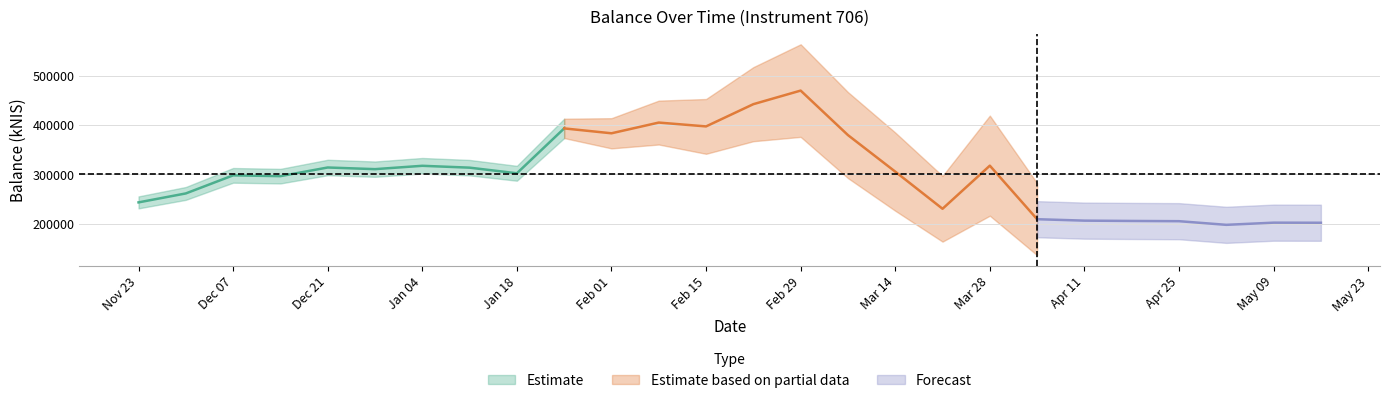

At which label does the data first exceed 305484?

2023-12-21